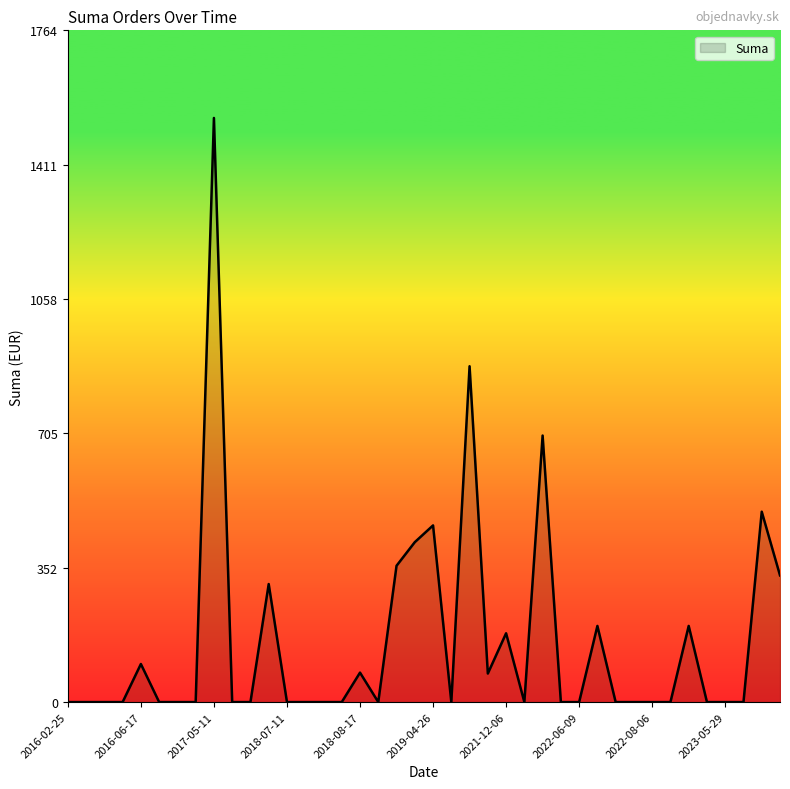

What is the average value?

158.3